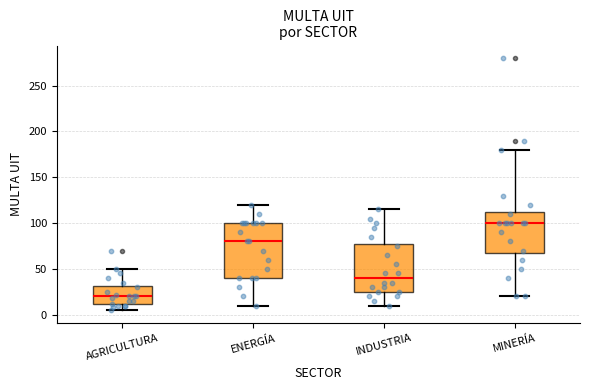

Reading left to right, transcribe this box plot: for each box, give where its median line is, the range the box spans, and where its two whiskers end, as read against the y-axis. The values are not printed on the chart, so give them approximately, as read against the axis.

AGRICULTURA: median 20, box 10 to 30, whiskers 5 to 50
ENERGÍA: median 80, box 40 to 100, whiskers 10 to 120
INDUSTRIA: median 40, box 25 to 80, whiskers 10 to 115
MINERÍA: median 100, box 70 to 115, whiskers 20 to 180